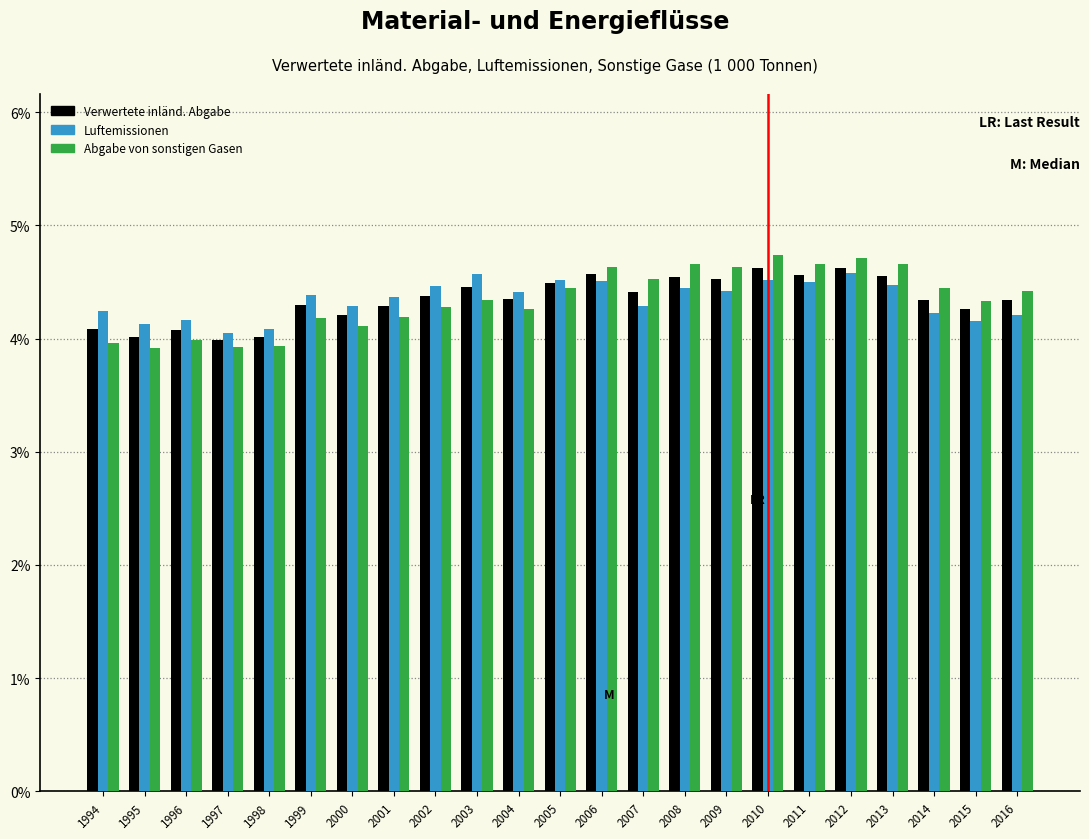

What is the total value across all series at 2013?

13.7